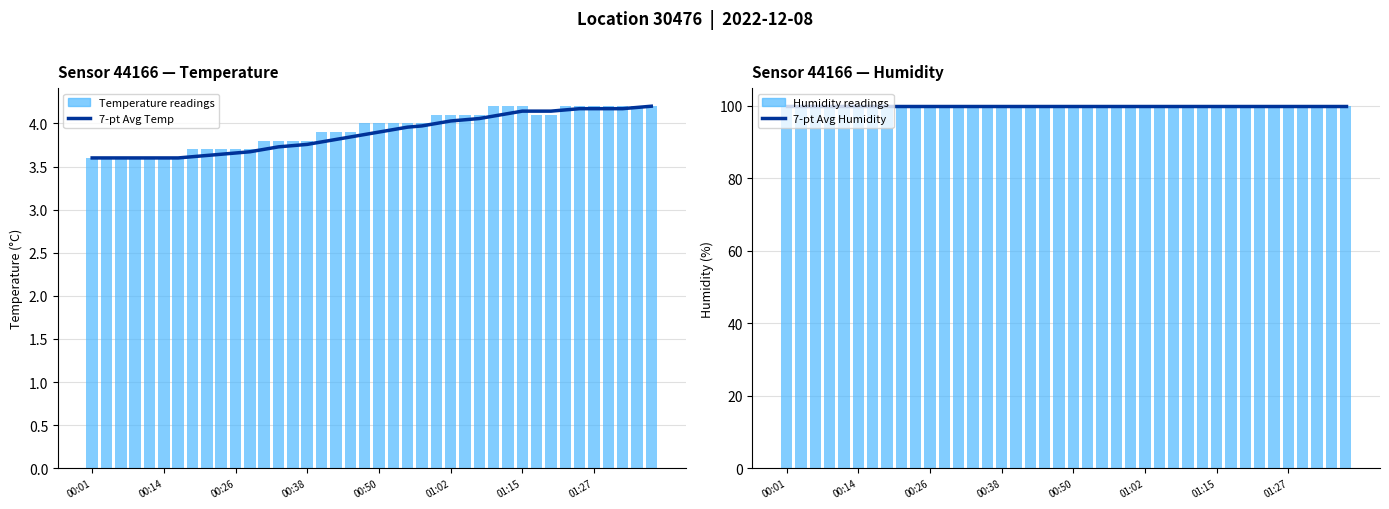

Where is 7-pt Avg Humidity nearest to the value 99?

00:01